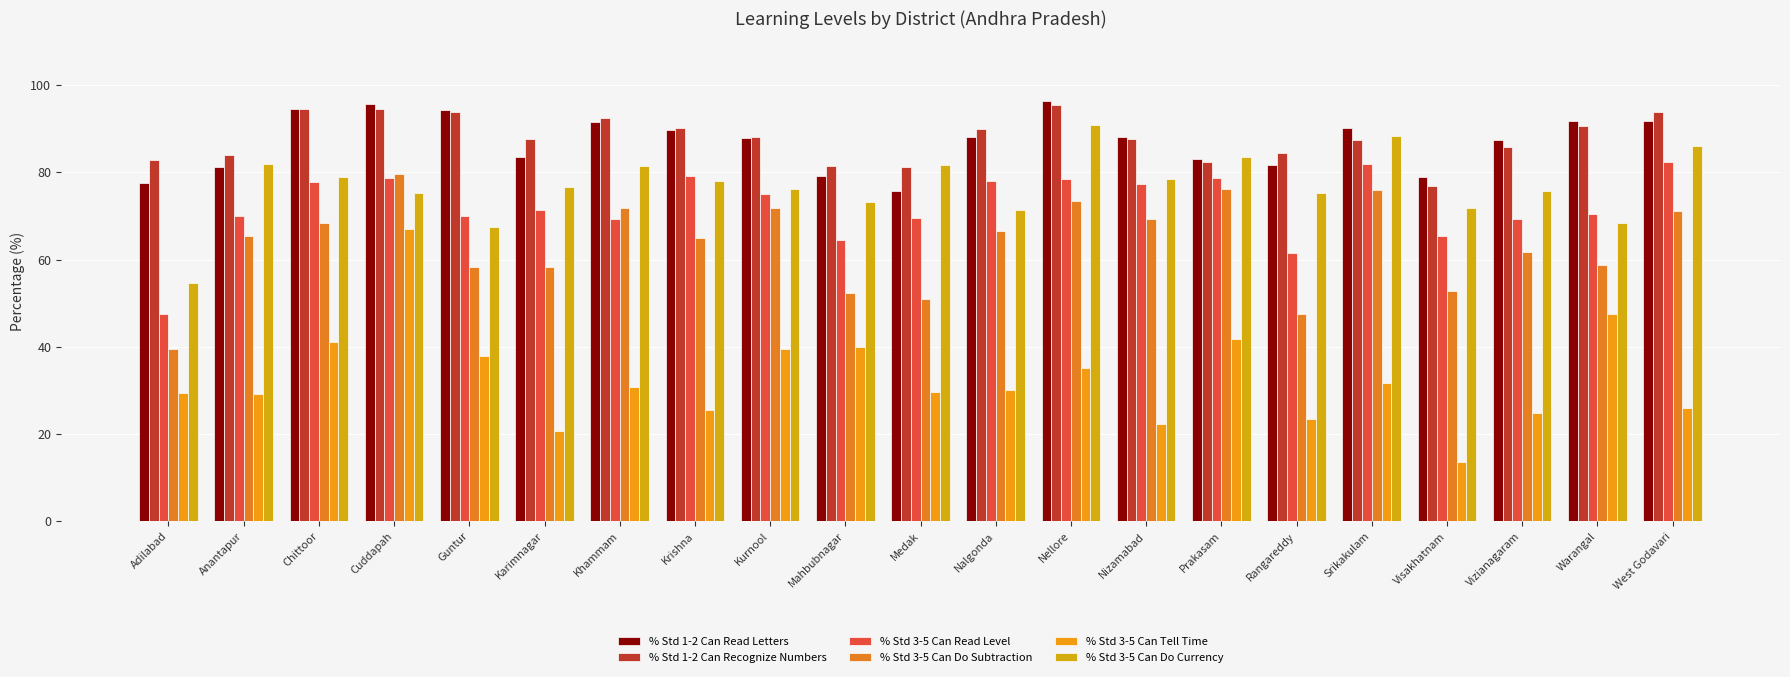

Are the bars grouped side by side (vs. stacked)?

Yes